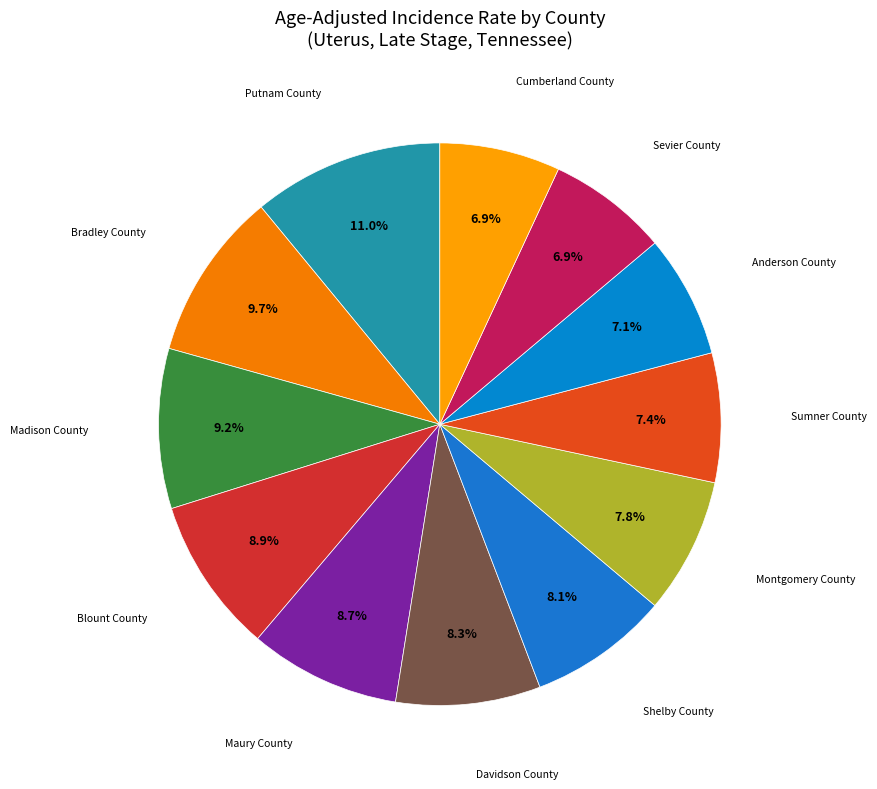

Between Maury County and Sumner County, which is larger?

Maury County